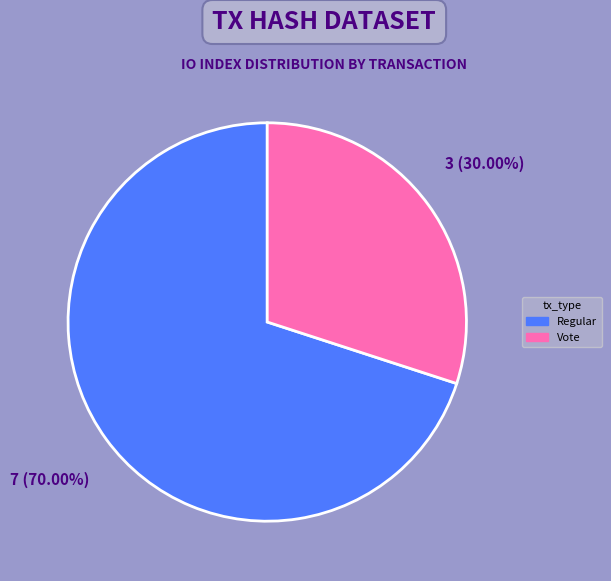

Is there a majority slice in this chart?

Yes